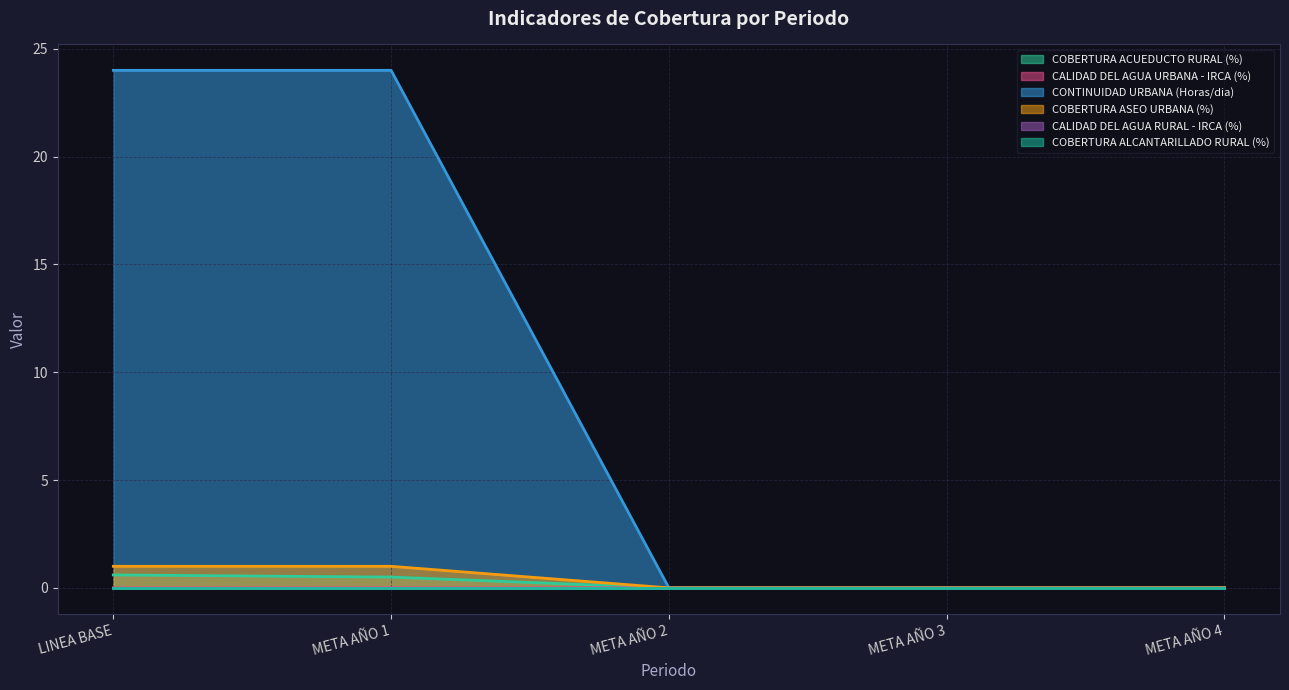

How many data points does each series have?

5